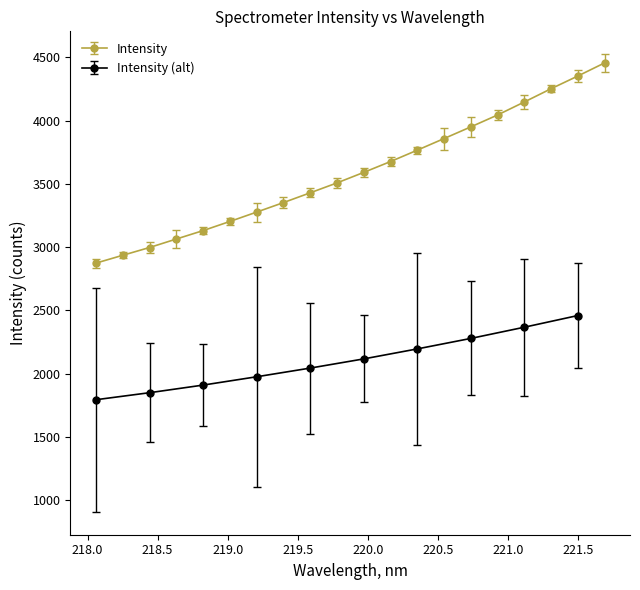

True or false: the data has more than 0 interior local peaks.

False